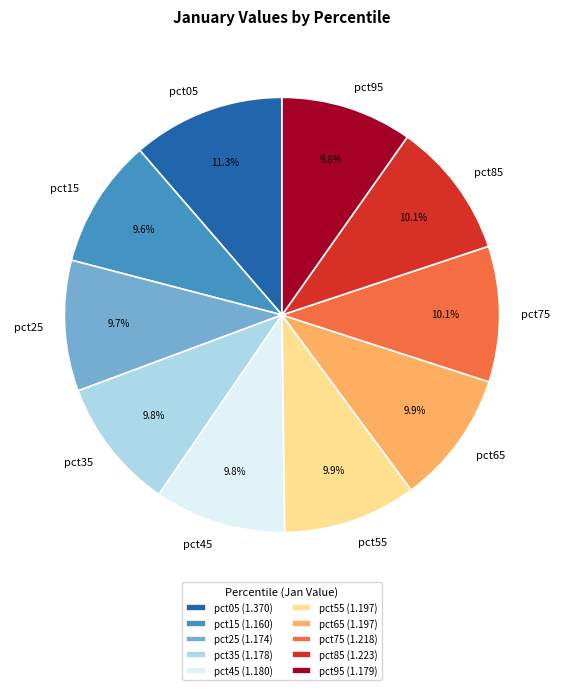

To the nearest percent, what portion does pct55 represent?

10%